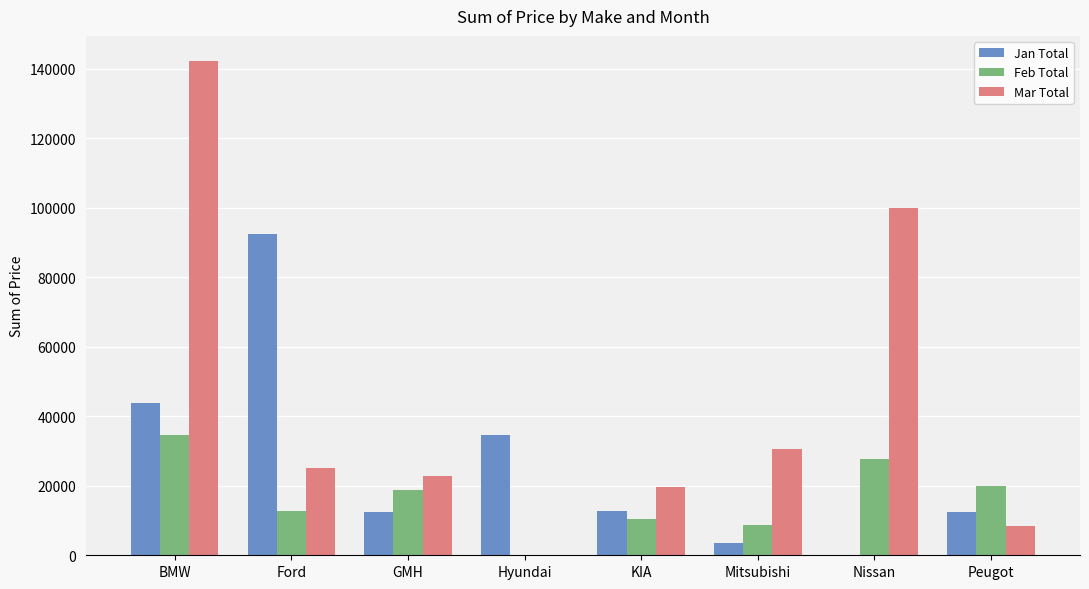

At which label does Feb Total reach its peak?

BMW